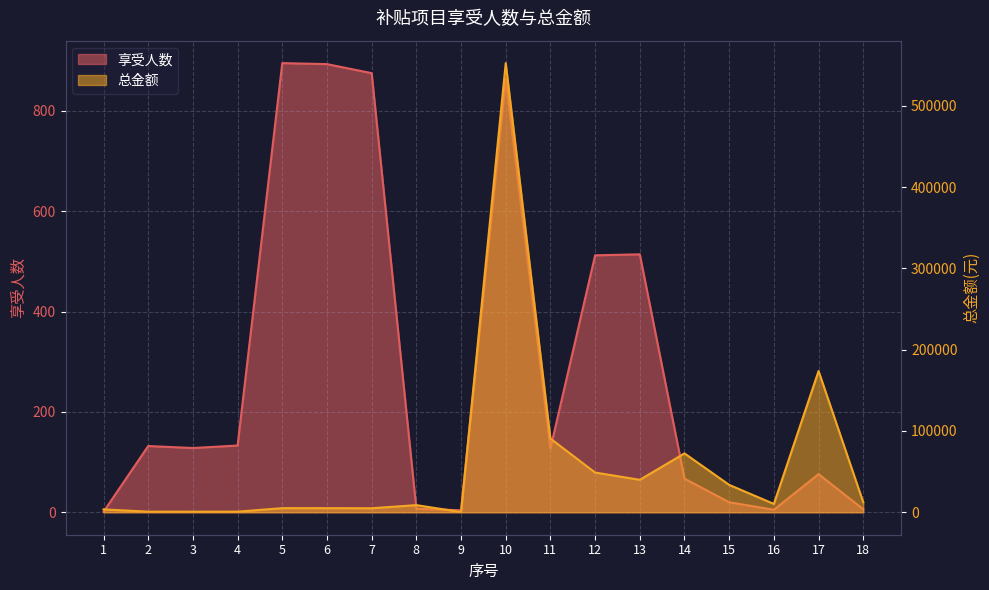

Reading right to left, list all the values displayed in this chart.

享受人数: 6.0	76.0	5.0	20.0	67.0	514.0	512.0	127.0	863.0	4.0	7.0	875.0	893.0	895.0	133.0	128.0	132.0	1.0
总金额: 12300.0	173692.0	10250.0	33700.0	72400.0	39940.0	48860.0	90684.0	552408.0	300.0	8800.0	4949.4	5051.1	5062.4	751.5	723.2	745.8	3535.0